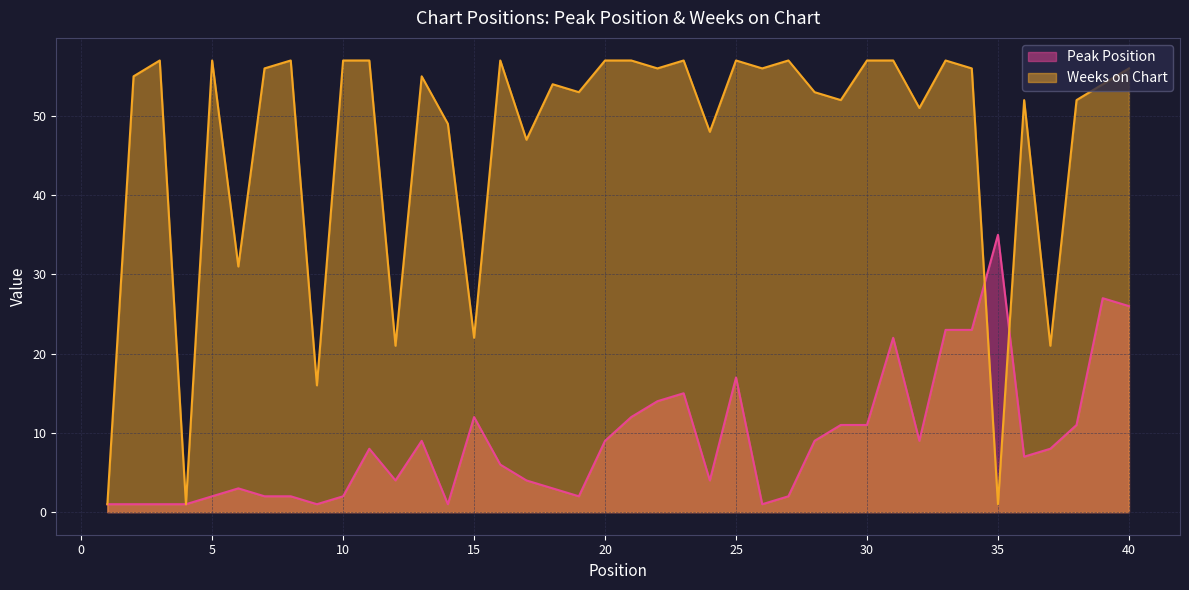

What is the value of the Peak Position point at the 36th from the left?

7